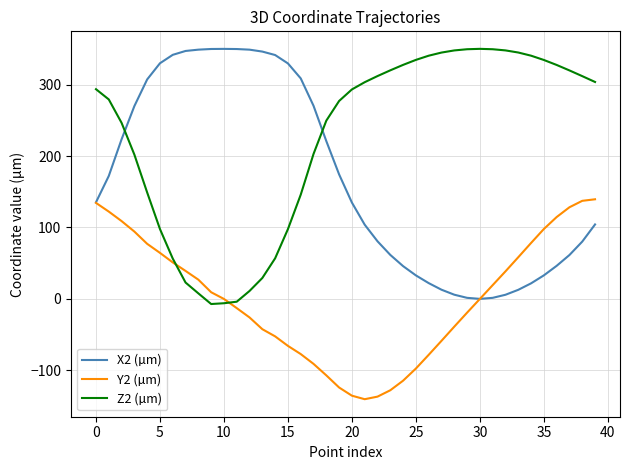

Which series has the largest total across all categories?

Z2 (µm)